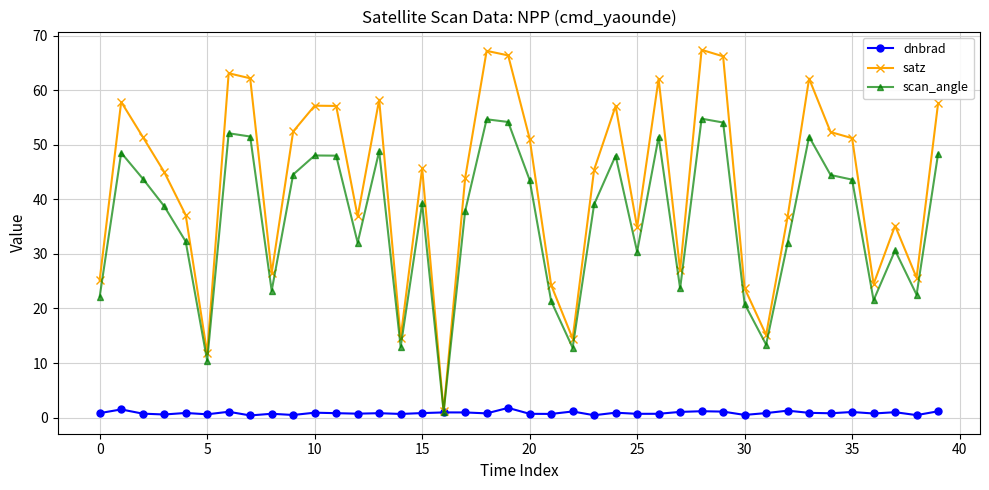

Which series has the largest total across all categories?

satz